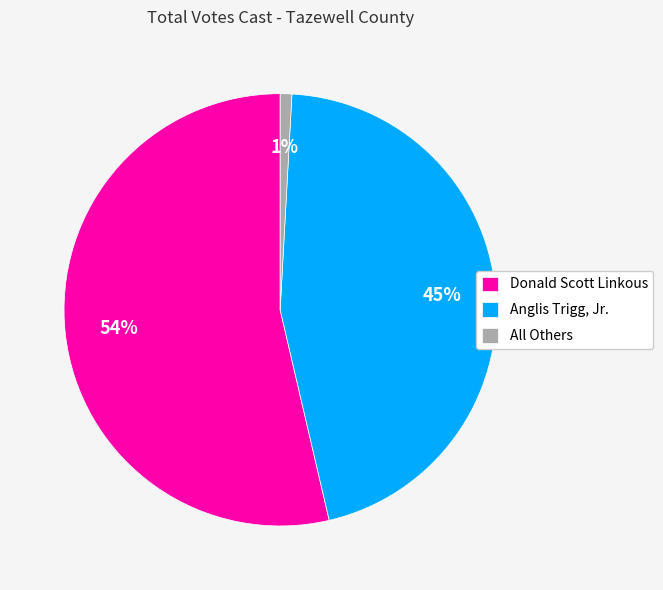

Which category accounts for the majority?

Donald Scott Linkous